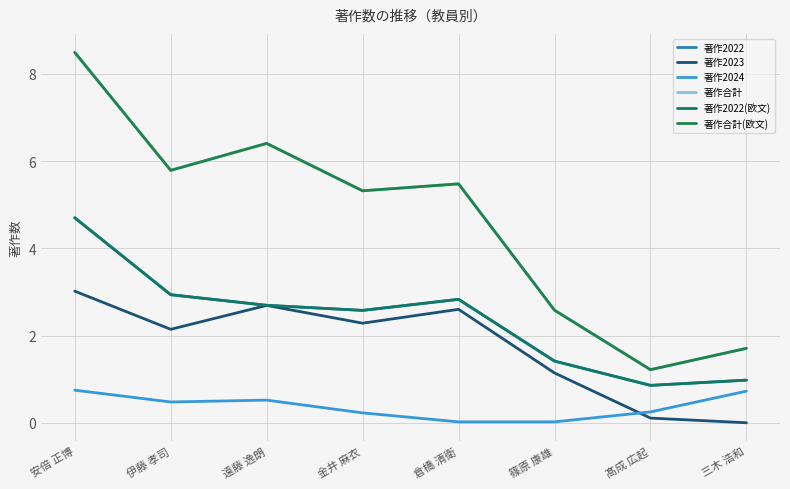

What is the total value across all series at 遠藤 逸朗?

21.4